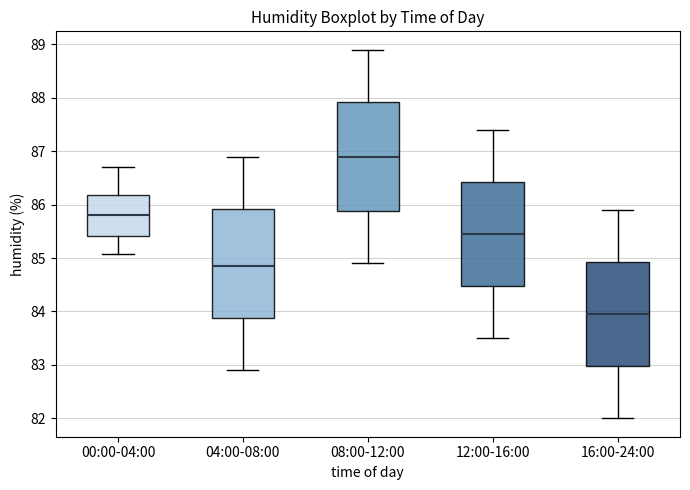

Reading left to right, read every box against the y-axis: the position of its median line, the range the box covers, and the ends of its whiskers. The values are not printed on the chart, so give them approximately, as read against the axis.

00:00-04:00: median 85.8, box 85.4 to 86.2, whiskers 85.1 to 86.7
04:00-08:00: median 84.9, box 83.9 to 85.9, whiskers 82.9 to 86.9
08:00-12:00: median 86.9, box 85.9 to 87.9, whiskers 84.9 to 88.9
12:00-16:00: median 85.5, box 84.5 to 86.4, whiskers 83.5 to 87.4
16:00-24:00: median 84.0, box 83.0 to 84.9, whiskers 82.0 to 85.9